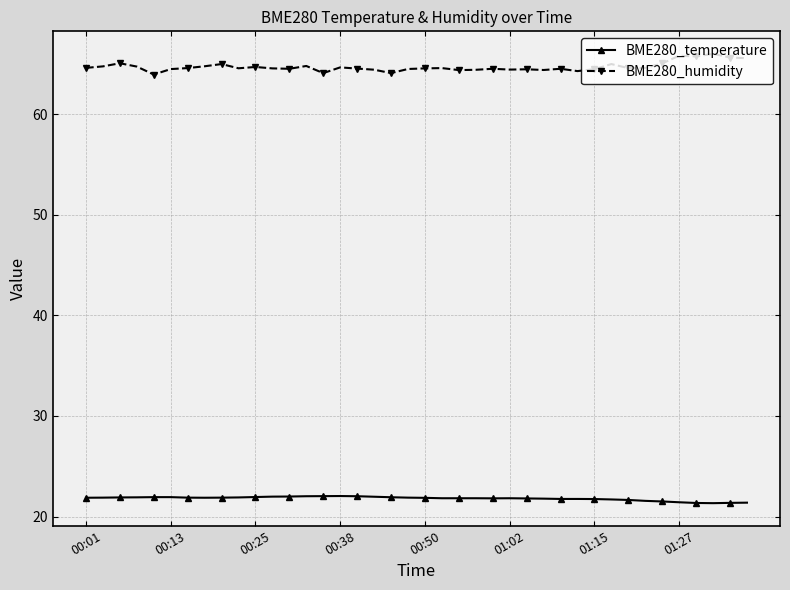

True or false: BME280_humidity and BME280_temperature cross at least once.

False